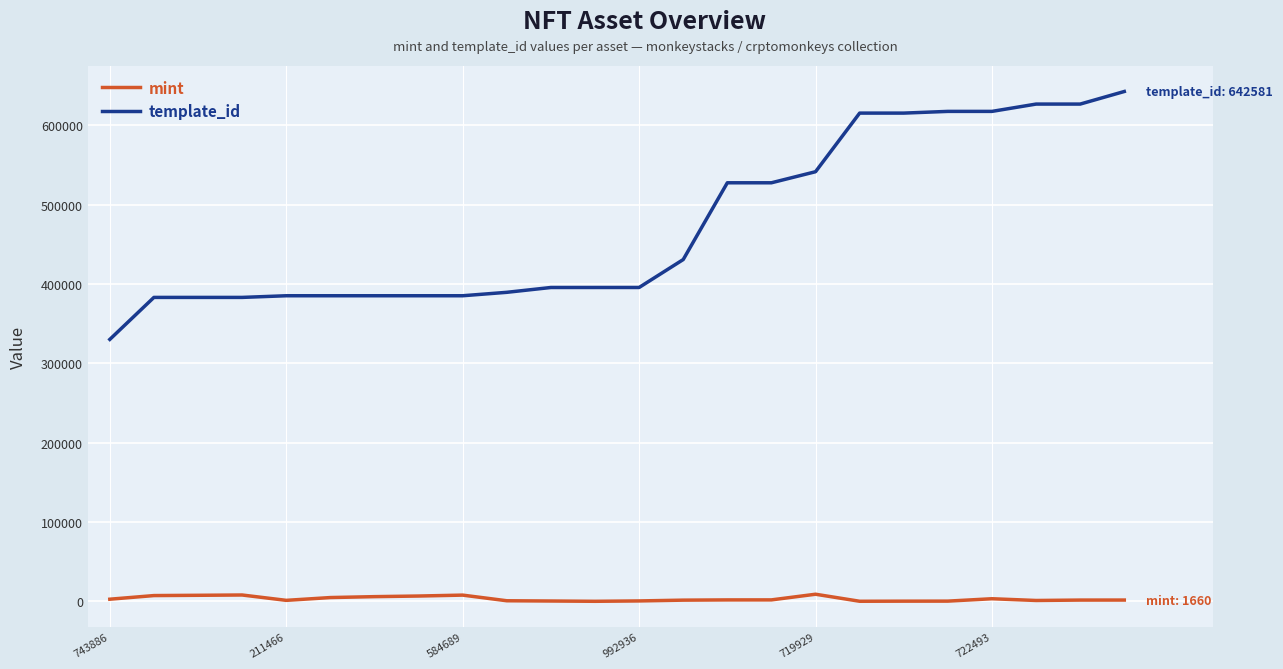

Rank the series by their average value, from highest to lowest.

template_id, mint